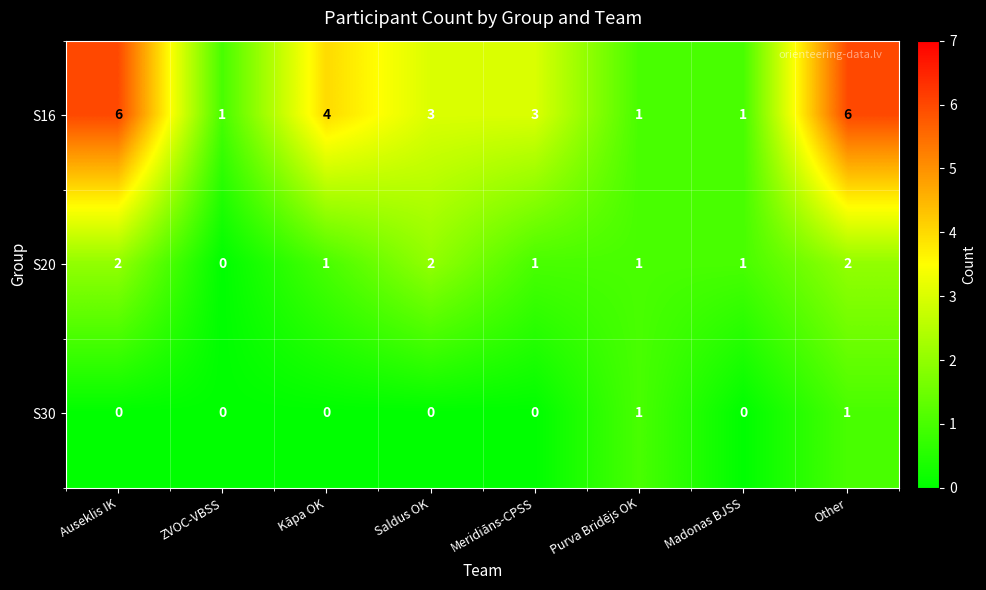

Is it true that S16 equals 7 at Kāpa OK?

False